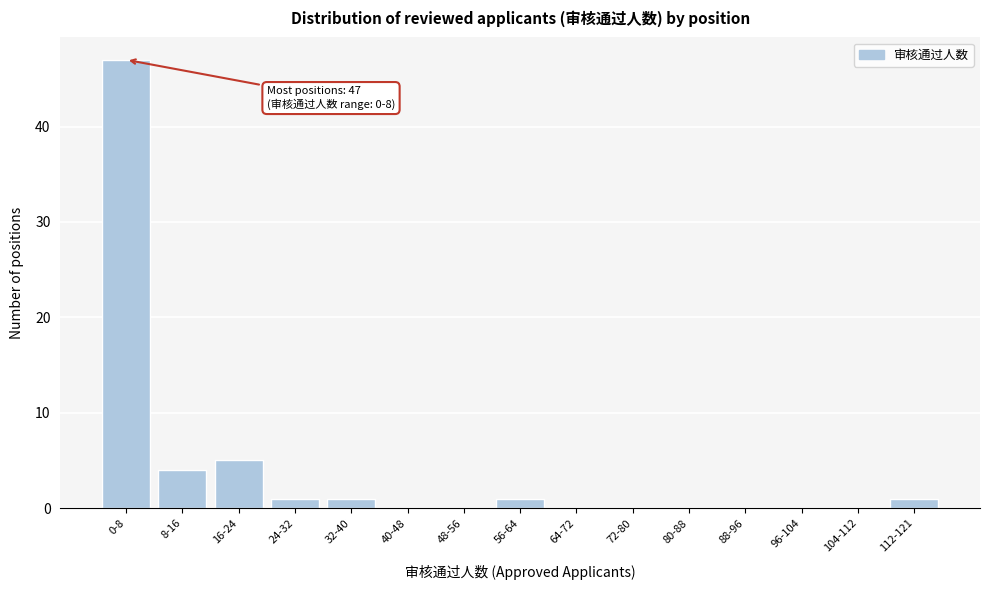

Reading left to right, what are all the values shown in this chart?

0-8=47	8-16=4	16-24=5	24-32=1	32-40=1	40-48=0	48-56=0	56-64=1	64-72=0	72-80=0	80-88=0	88-96=0	96-104=0	104-112=0	112-121=1